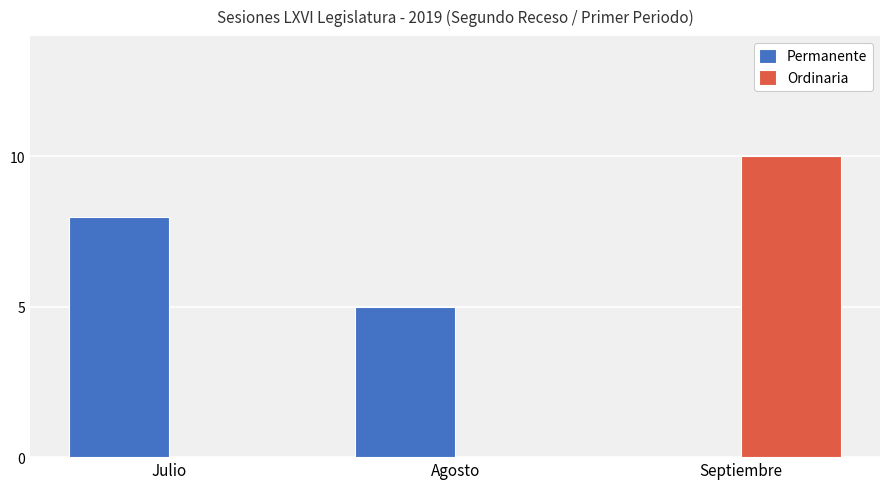

Are the bars grouped side by side (vs. stacked)?

Yes